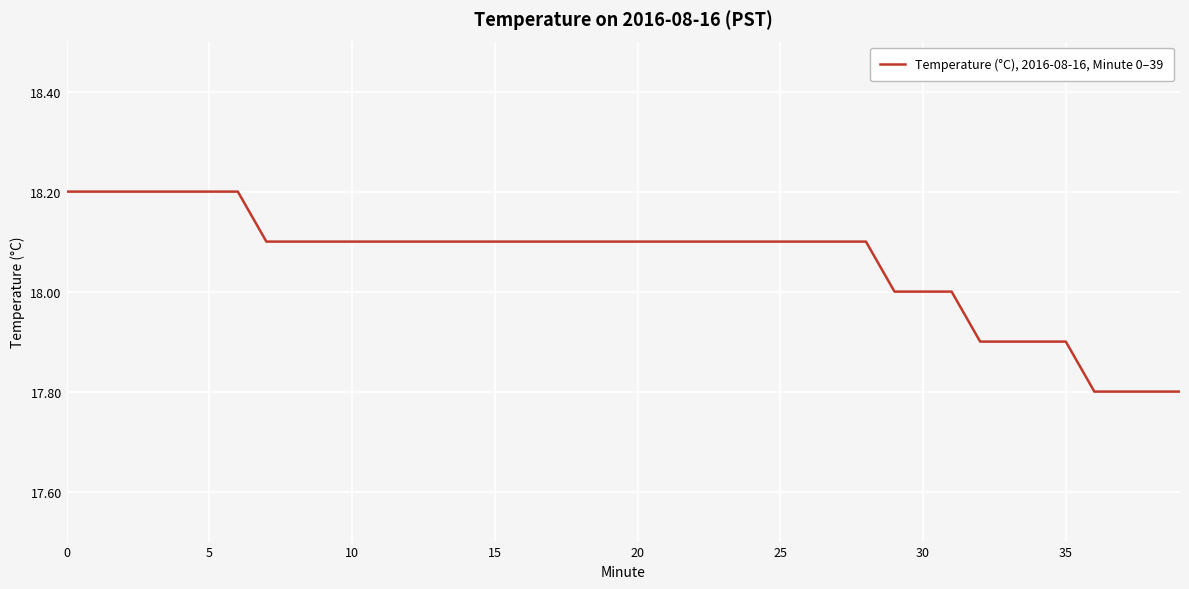

How many values are between 18 and 19?

32